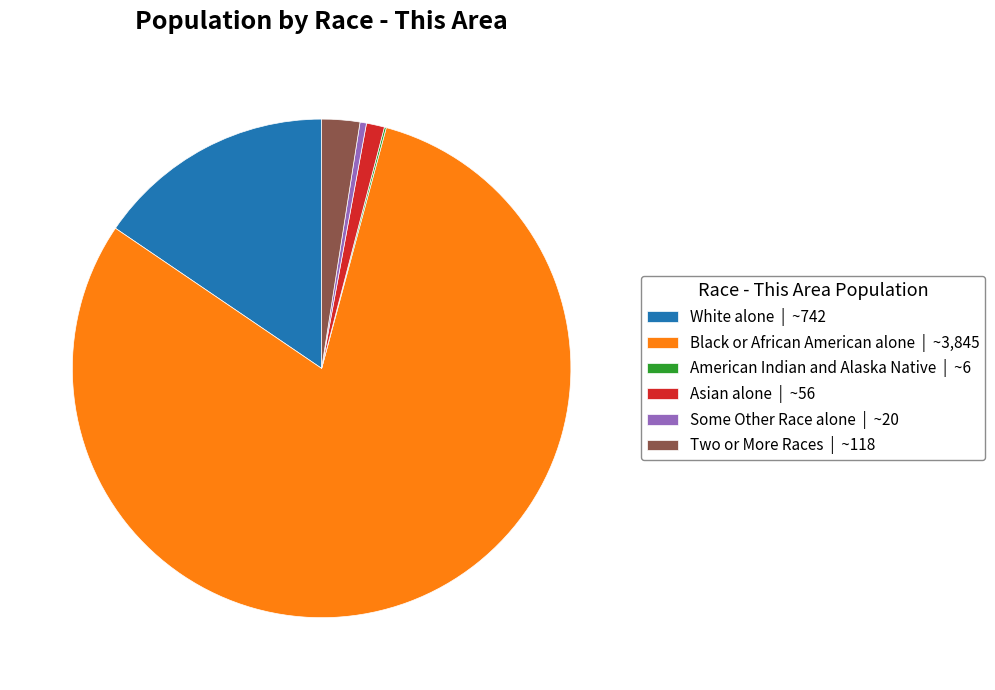

Does Some Other Race alone | ~20 represent more than half of the total?

No